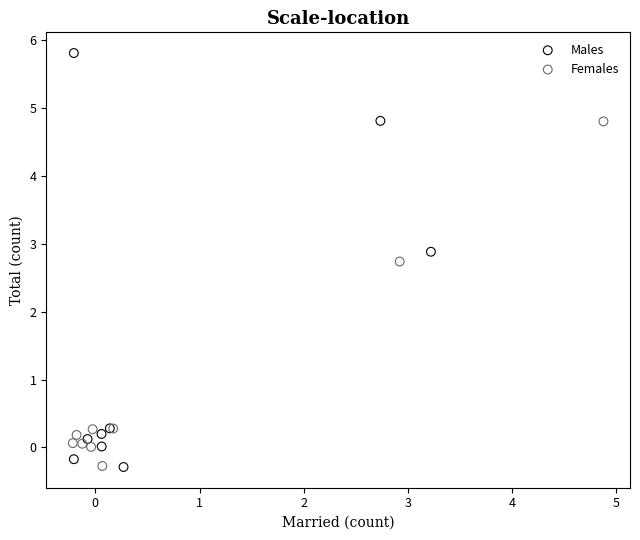

Which series reaches the maximum Y coordinate?

Males